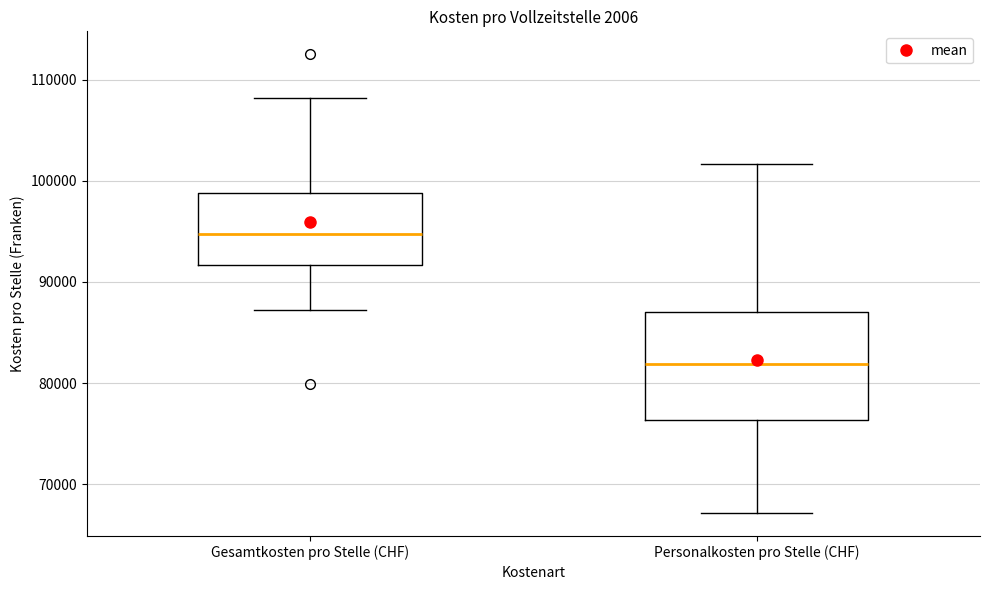

Which box is the tallest, from its lower edge to its upper edge?

Personalkosten pro Stelle (CHF)